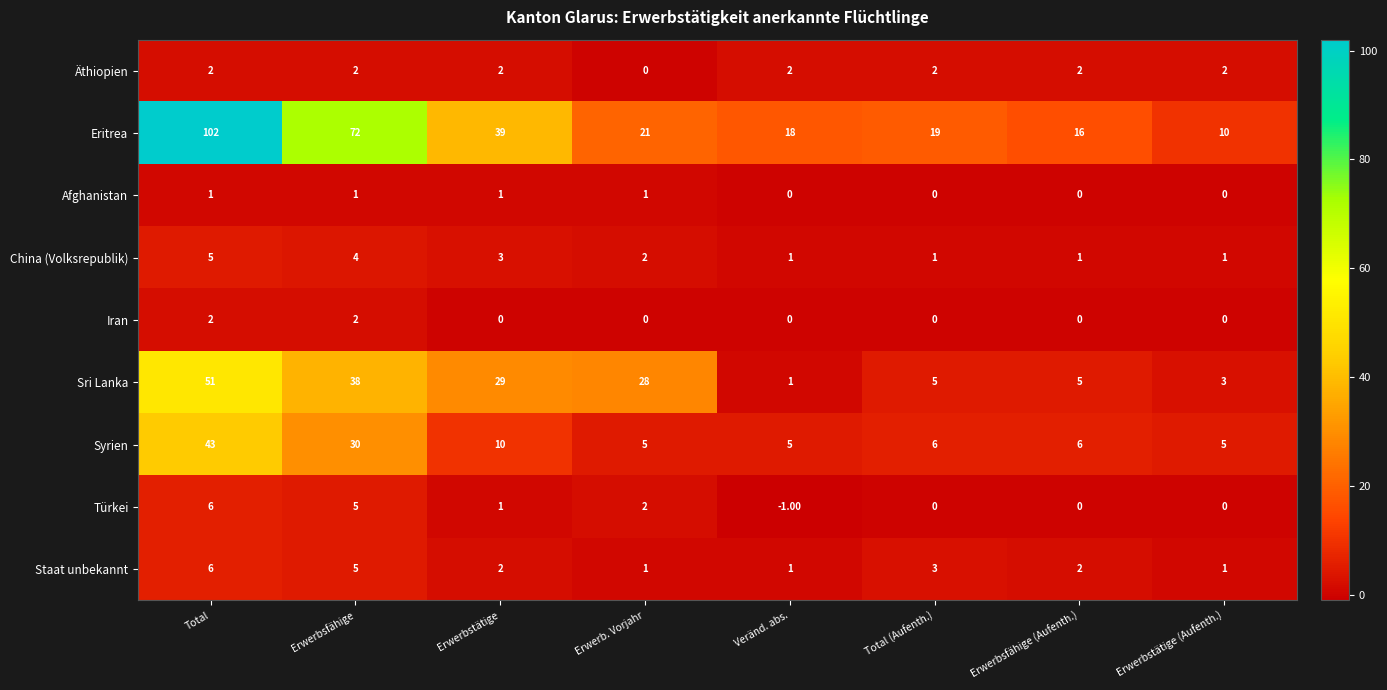

What is the average value of the Syrien series?

14